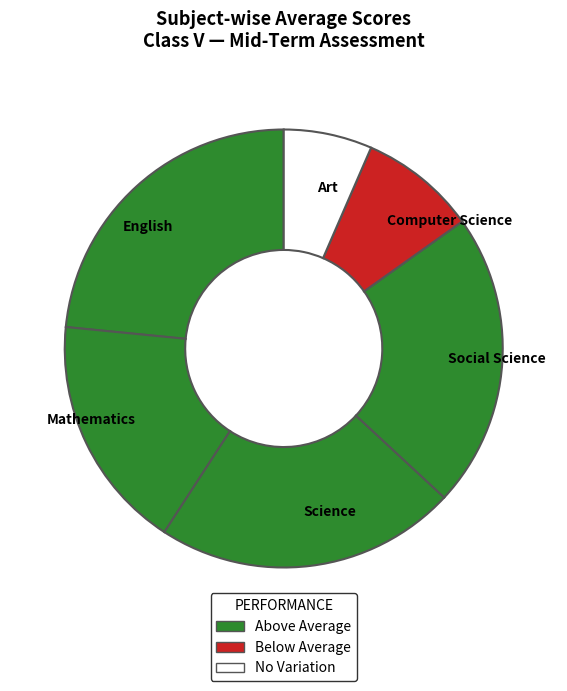

Do Social Science and Mathematics together represent more than half of the pie?

No